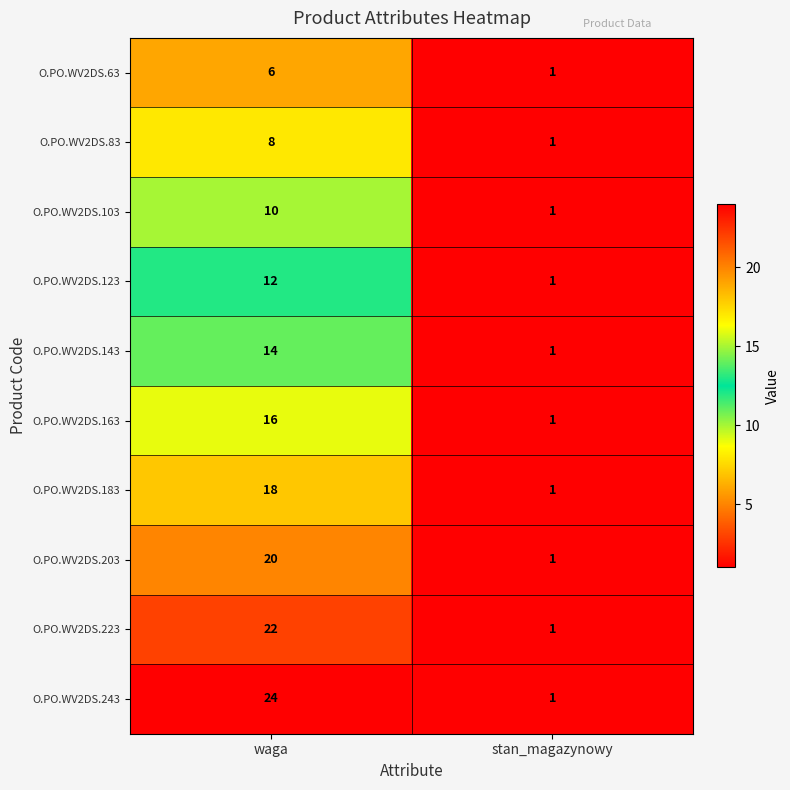

True or false: O.PO.WV2DS.83 has a value of 8 at waga.

True